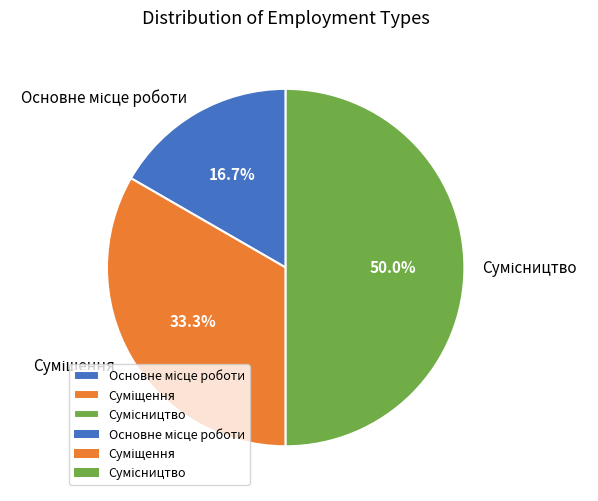

How many segments does this pie chart have?

3